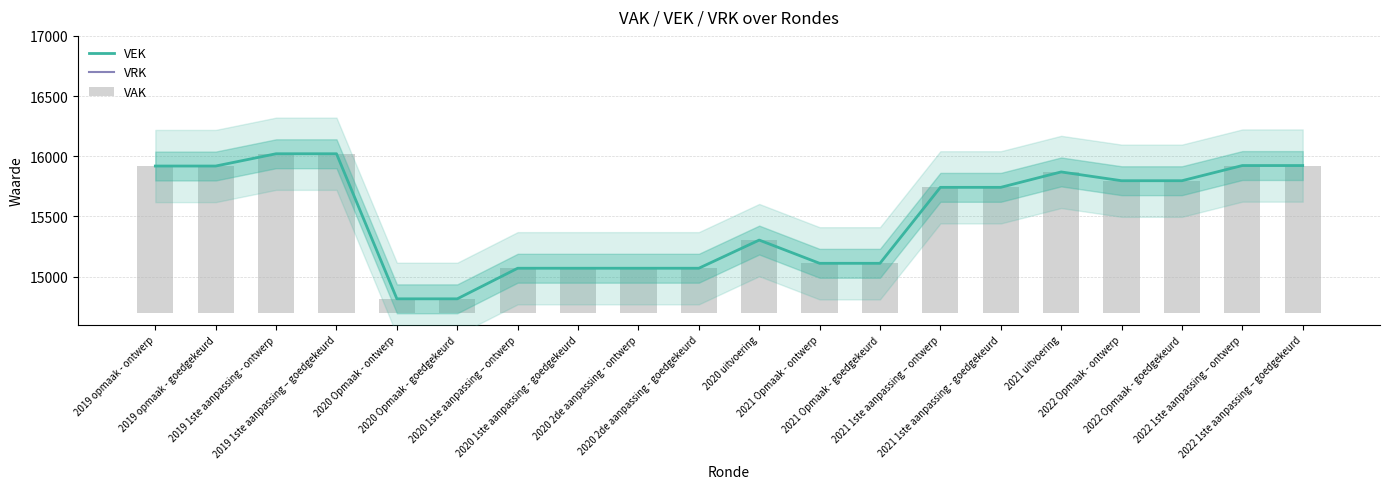

Between 2021 Opmaak - goedgekeurd and 2022 1ste aanpassing – ontwerp, which is larger?

2022 1ste aanpassing – ontwerp